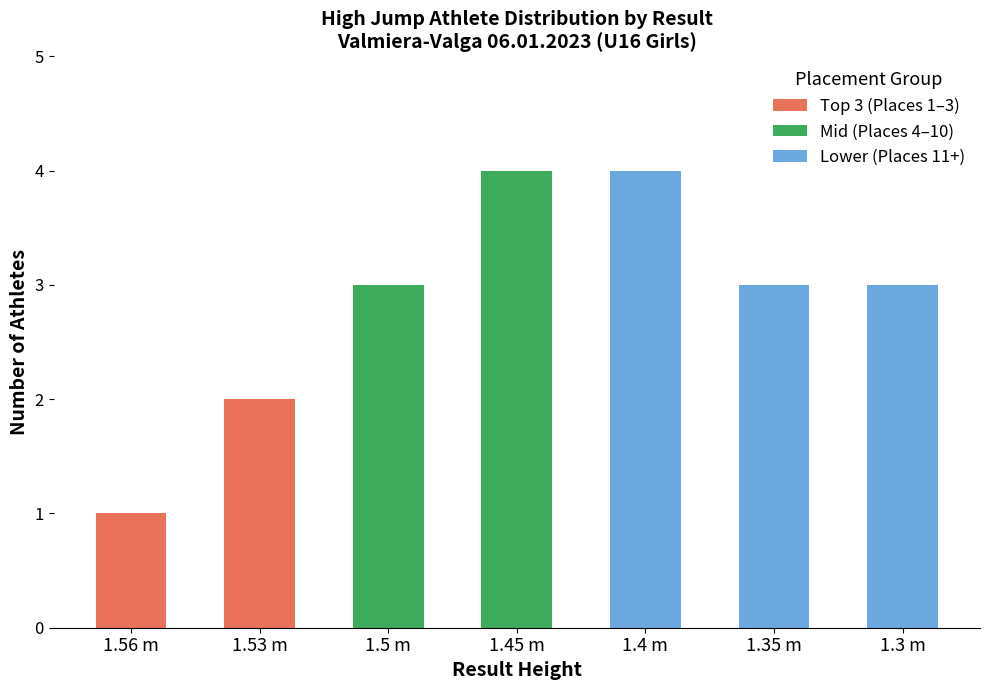

Are the bars horizontal?

No